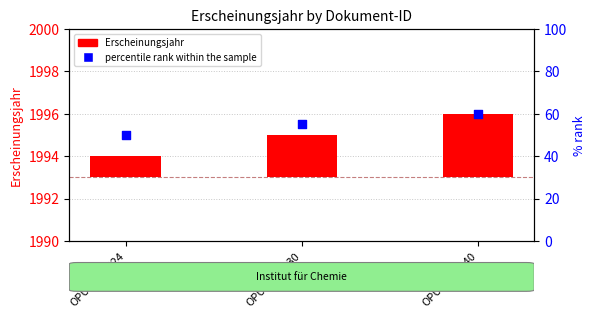

Which series contains the highest Y value?

percentile rank within the sample